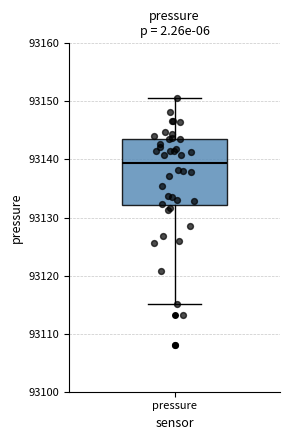

Where is the lower edge of the box for pressure on the y-axis? The values are not printed on the chart, so give them approximately, as read against the axis.

93132